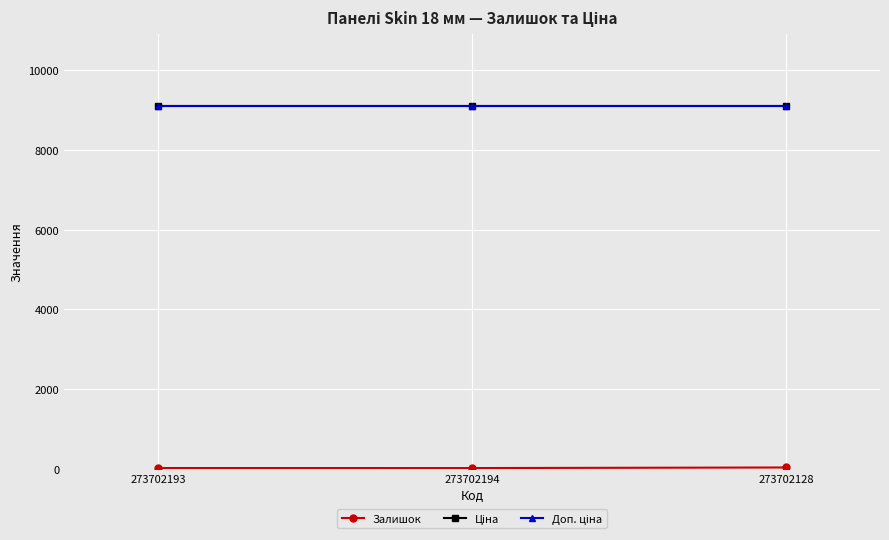

Reading left to right, what are all the values shown in this chart?

Залишок: 273702193=20.0	273702194=19.0	273702128=34.0
Ціна: 273702193=9092.0	273702194=9092.0	273702128=9092.0
Доп. ціна: 273702193=9092.0	273702194=9092.0	273702128=9092.0